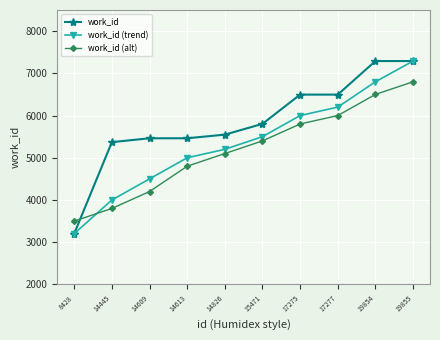

The work_id series shows 3982 at 17277. True or false?

False